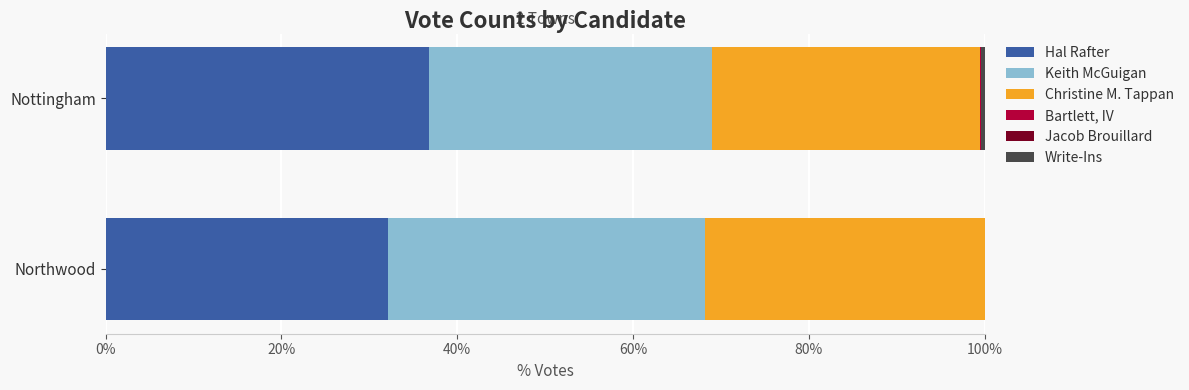

What is the maximum value for Hal Rafter?

36.8